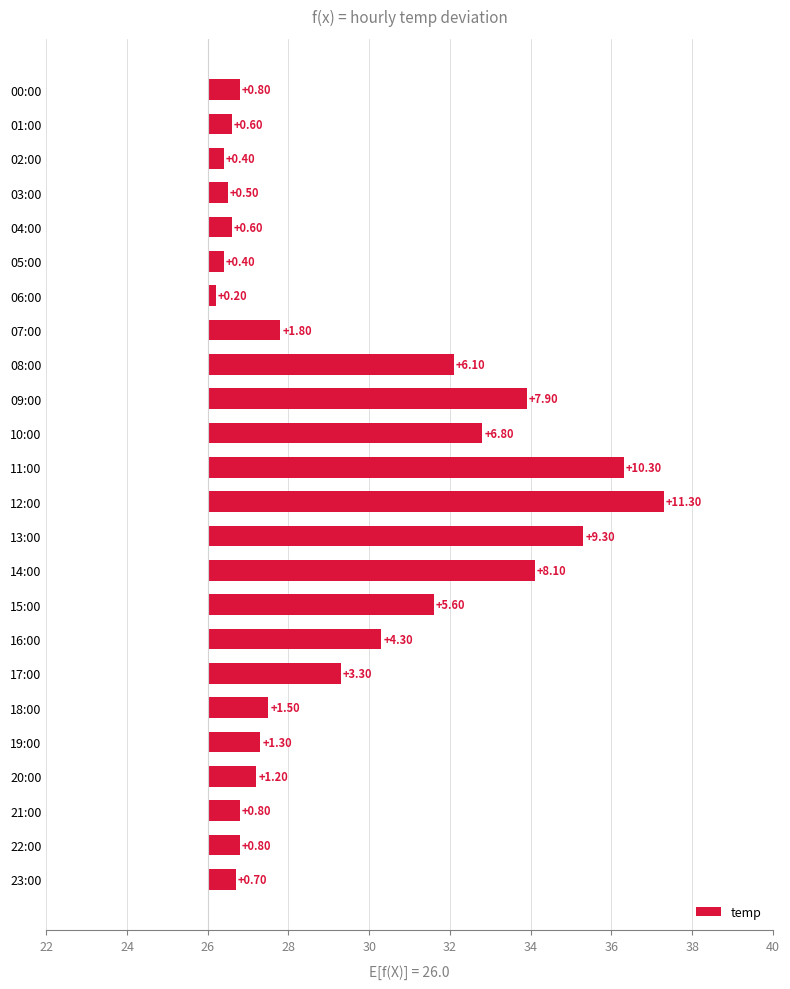

What is the sum of all values?

84.6